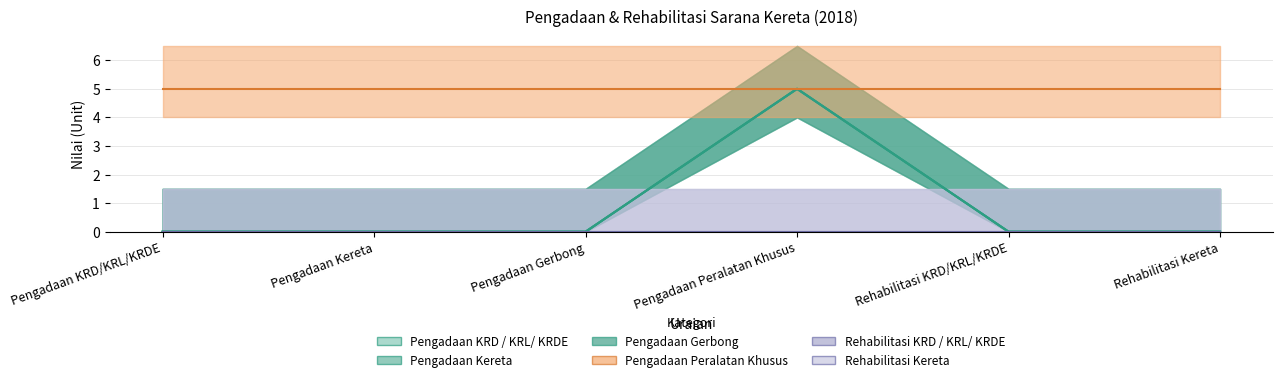

At which label is Pengadaan KRD / KRL/ KRDE closest to 2?

Pengadaan KRD/KRL/KRDE